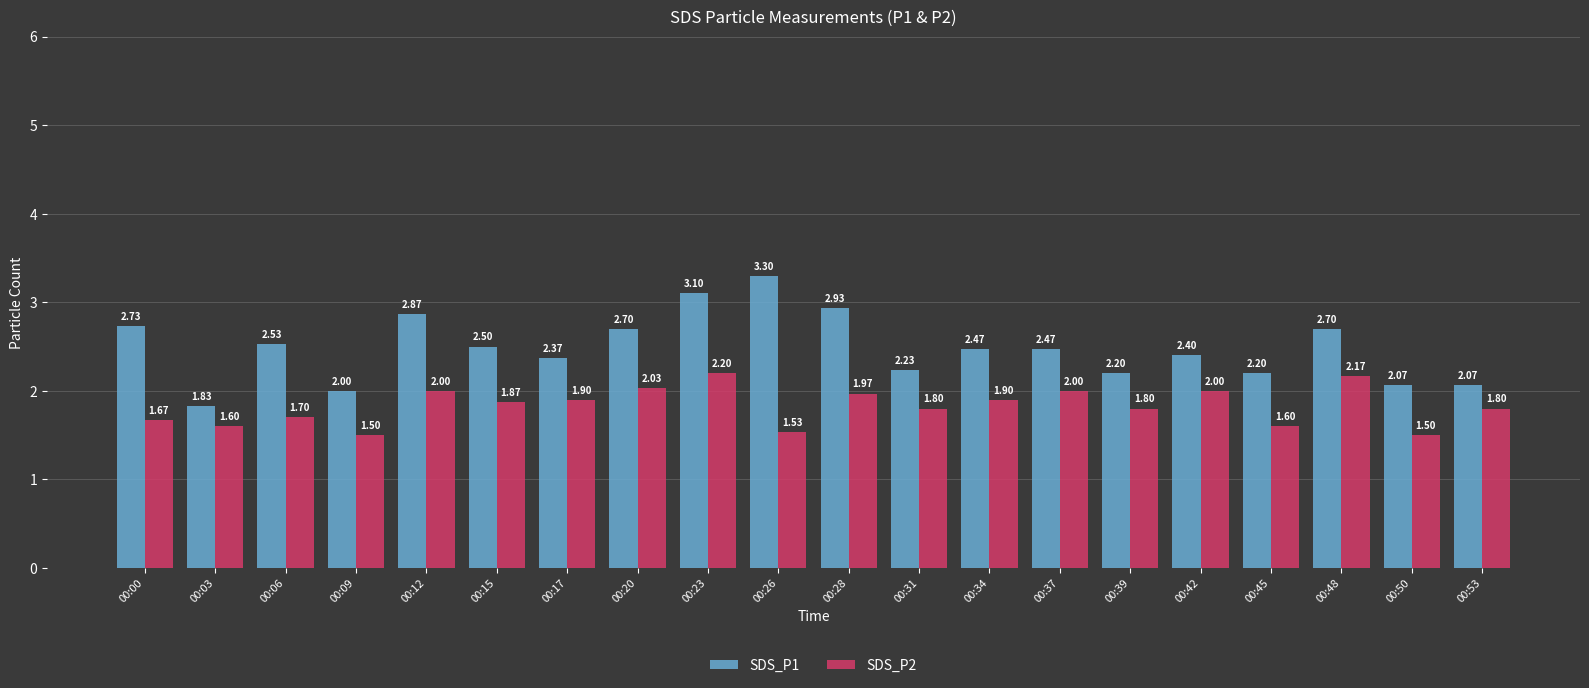

Does the chart contain any negative values?

No